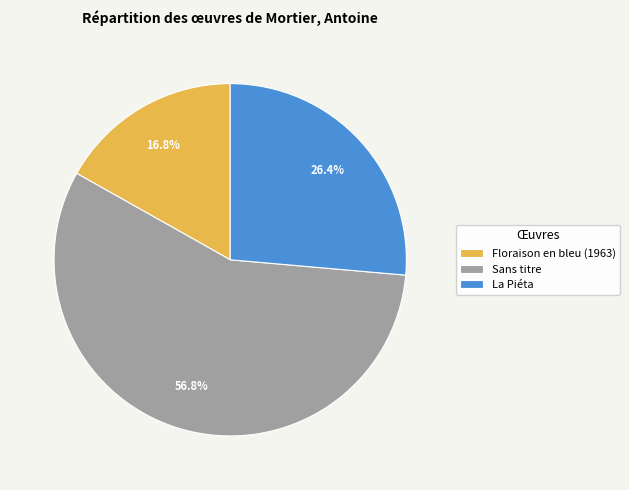

Approximately how many times larger is the value at Sans titre compared to La Piéta?

2.2